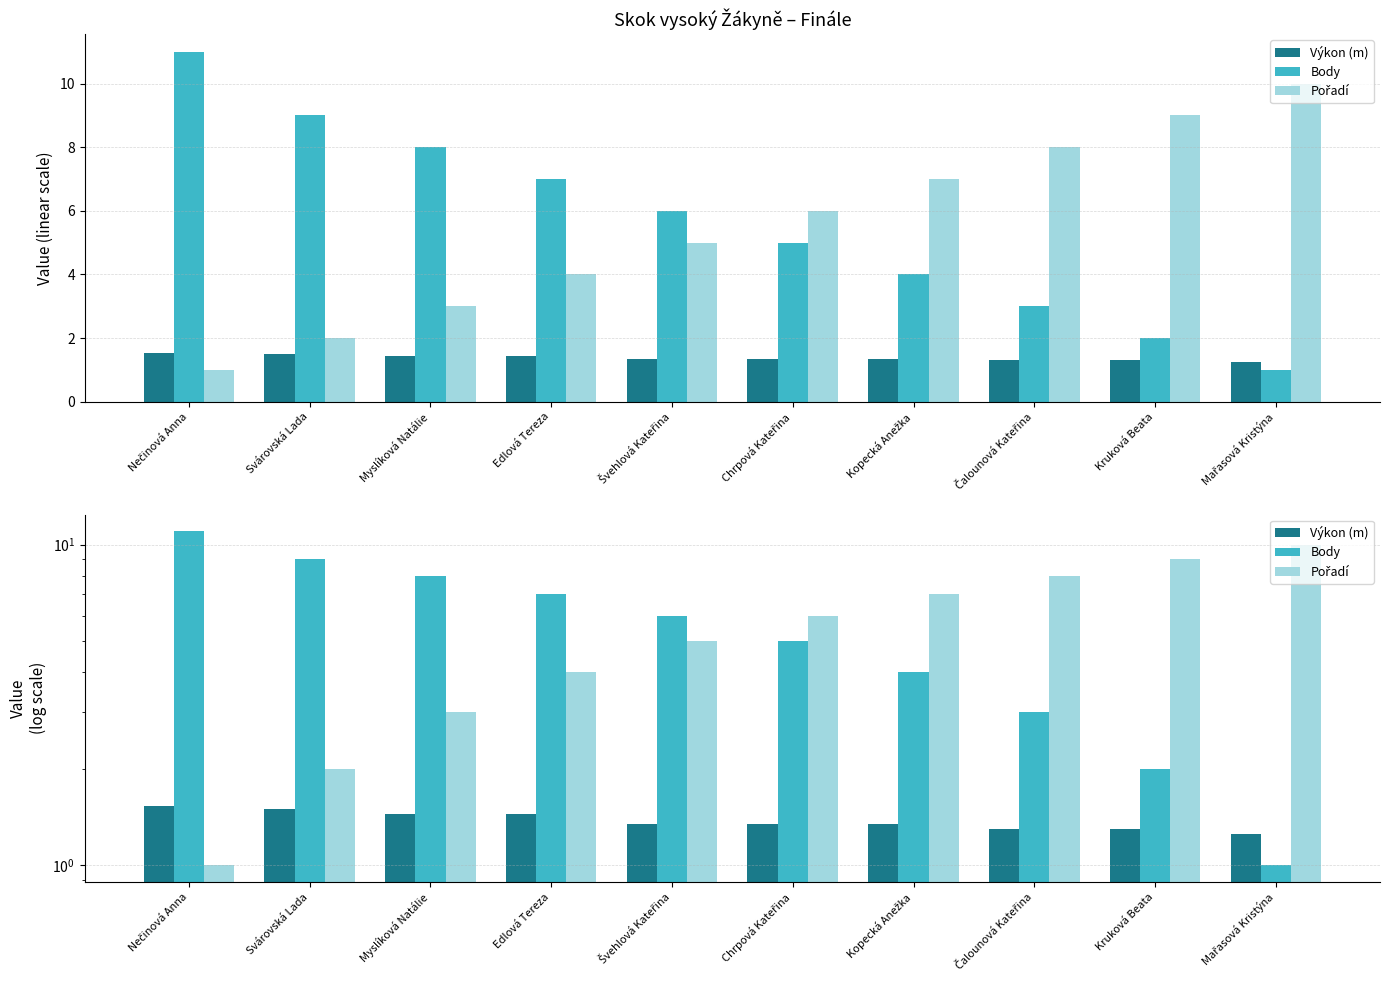

At which label does Pořadí first exceed 6?

Kopecká Anežka